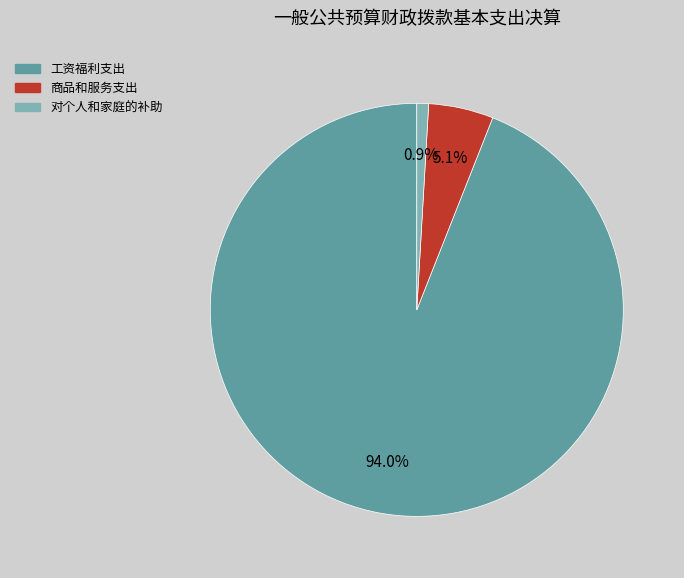

Count the number of slices in the pie.

3